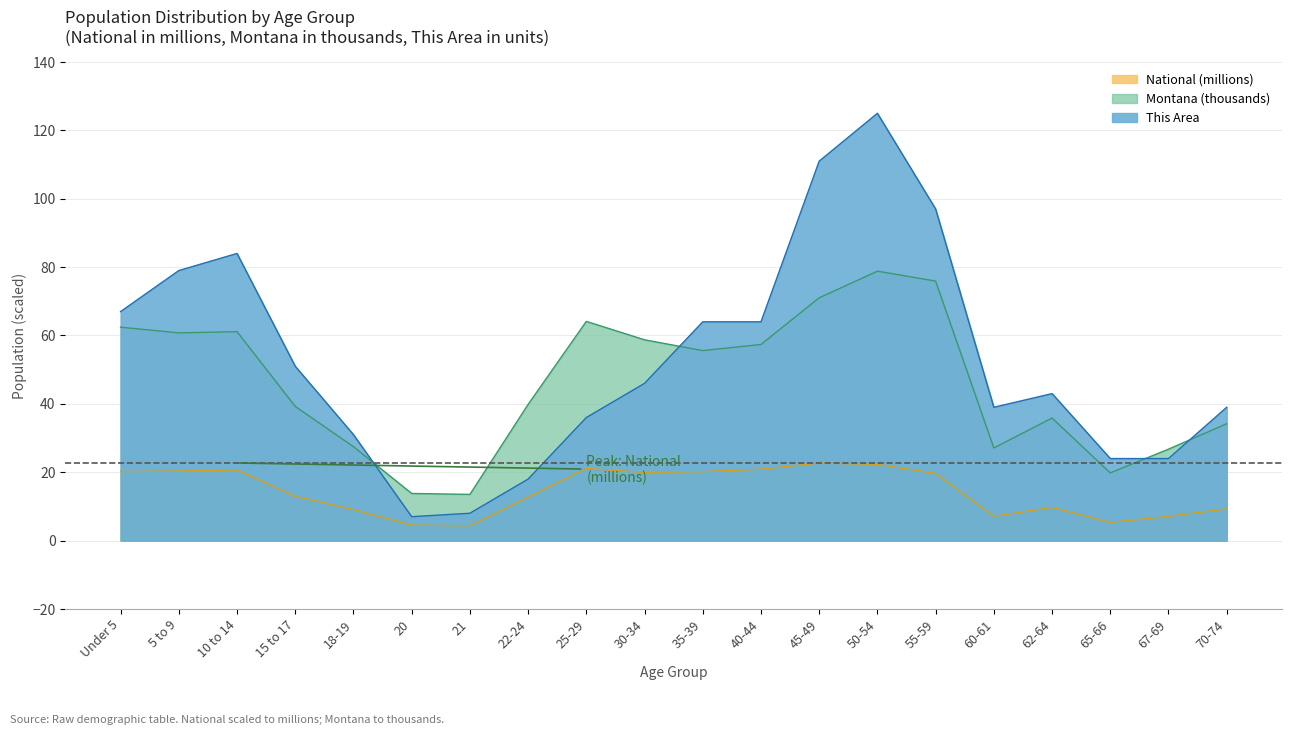

Which category has the lowest value in the This Area series?

20